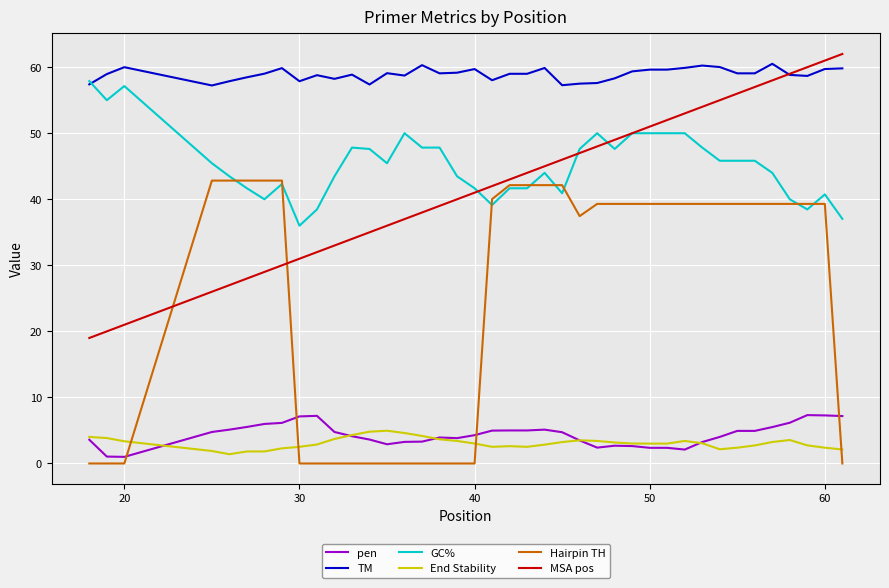

Does the chart have visible grid lines?

Yes